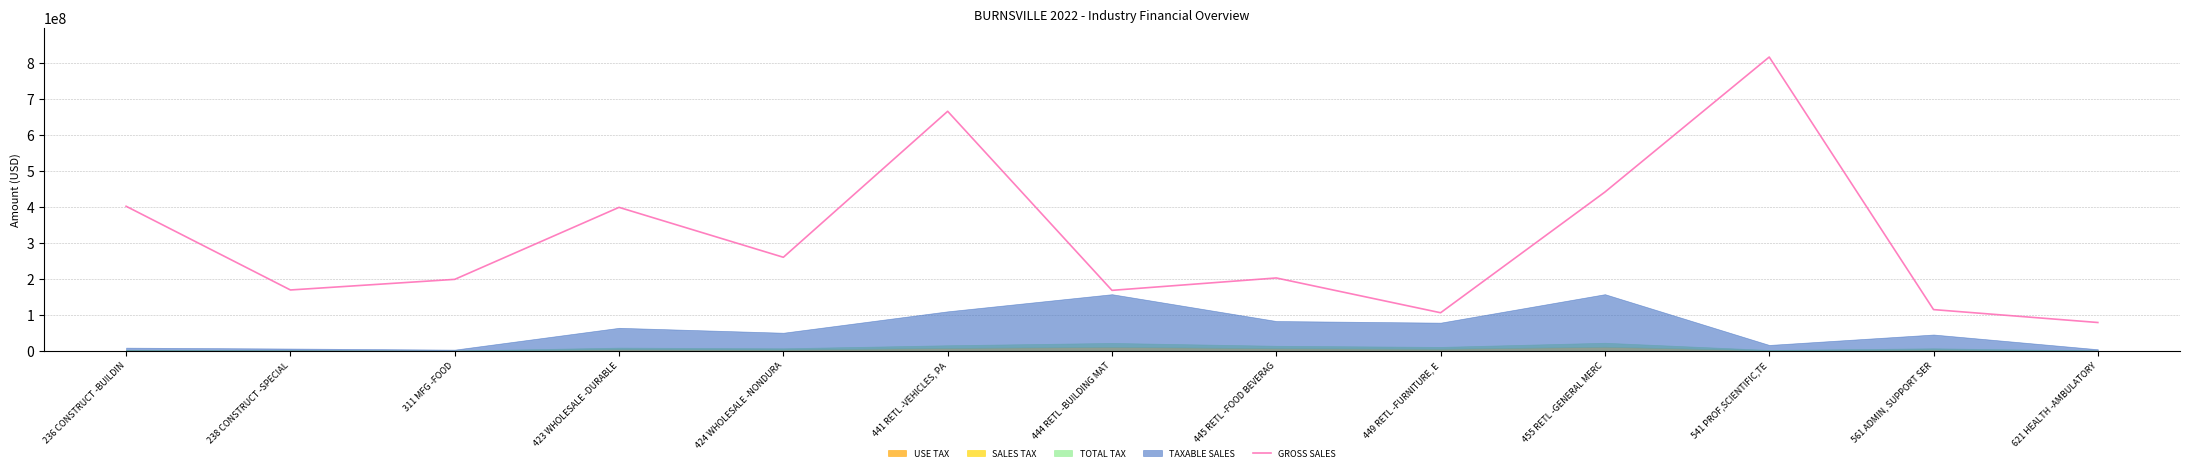

List the labels in order of value, largest first.

541 PROF,SCIENTIFIC,TE, 441 RETL -VEHICLES, PA, 455 RETL -GENERAL MERC, 236 CONSTRUCT -BUILDIN, 423 WHOLESALE -DURABLE, 424 WHOLESALE -NONDURA, 445 RETL -FOOD BEVERAG, 311 MFG -FOOD, 238 CONSTRUCT -SPECIAL, 444 RETL -BUILDING MAT, 561 ADMIN, SUPPORT SER, 449 RETL -FURNITURE, E, 621 HEALTH -AMBULATORY